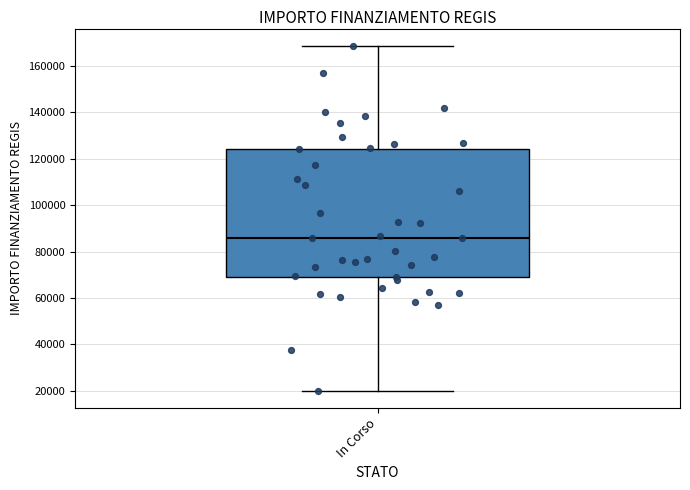

Where does the median line of the box for In Corso sit on the y-axis? The values are not printed on the chart, so give them approximately, as read against the axis.

86000